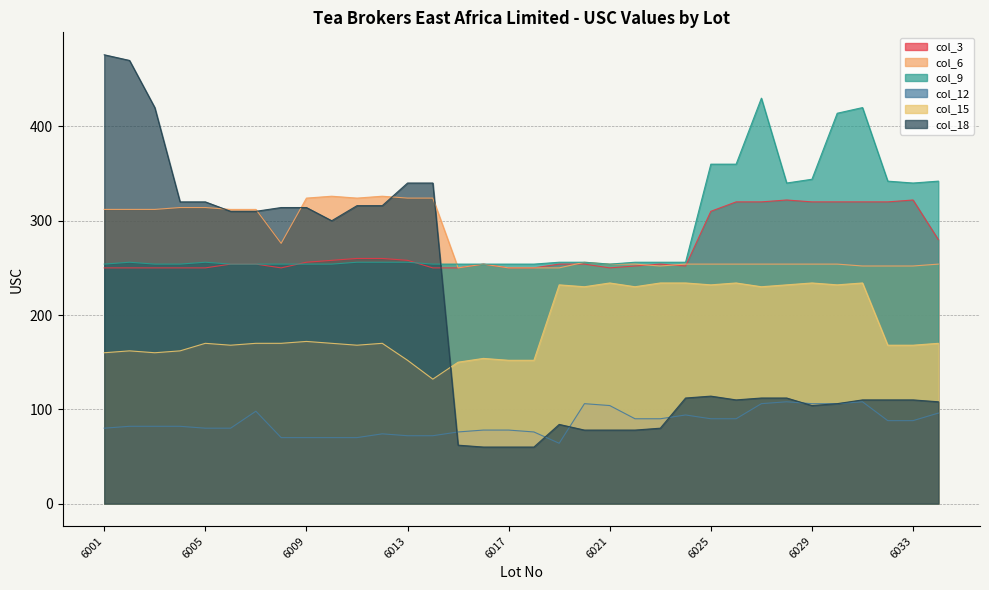

Reading right to left, list all the values displayed in this chart.

col_3: 280	322	320	320	320	320	322	320	320	310	252	254	252	250	254	254	250	250	254	250	250	258	260	260	258	256	250	254	254	250	250	250	250	250
col_6: 254	252	252	252	254	254	254	254	254	254	254	252	254	254	256	250	250	250	254	250	324	324	326	324	326	324	276	312	312	314	314	312	312	312
col_9: 342	340	342	420	414	344	340	430	360	360	256	256	256	254	256	256	254	254	254	254	254	256	256	256	254	254	254	254	254	256	254	254	256	254
col_12: 96	88	88	108	106	106	108	106	90	90	94	90	90	104	106	64	76	78	78	76	72	72	74	70	70	70	70	98	80	80	82	82	82	80
col_15: 170	168	168	234	232	234	232	230	234	232	234	234	230	234	230	232	152	152	154	150	132	152	170	168	170	172	170	170	168	170	162	160	162	160
col_18: 108	110	110	110	106	104	112	112	110	114	112	80	78	78	78	84	60	60	60	62	340	340	316	316	300	314	314	310	310	320	320	420	470	476